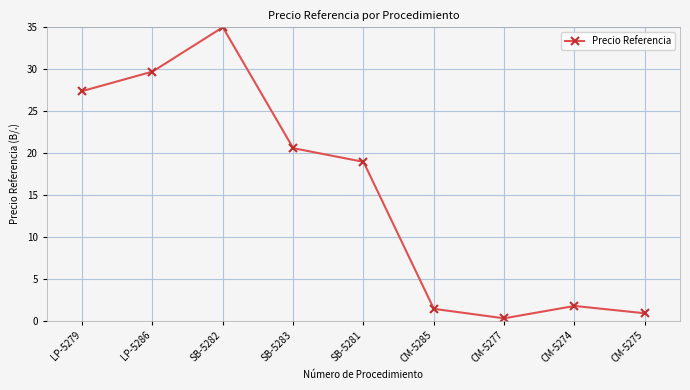

How many data points are above 18?

5